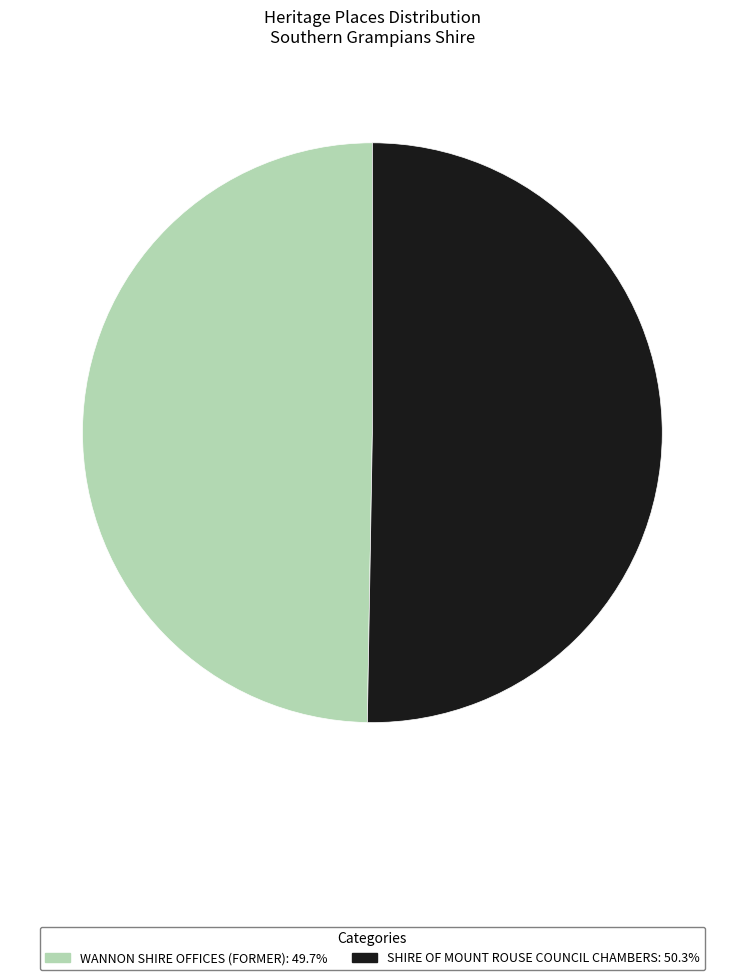

Rank the categories by value from lowest to highest.

WANNON SHIRE OFFICES (FORMER), SHIRE OF MOUNT ROUSE COUNCIL CHAMBERS